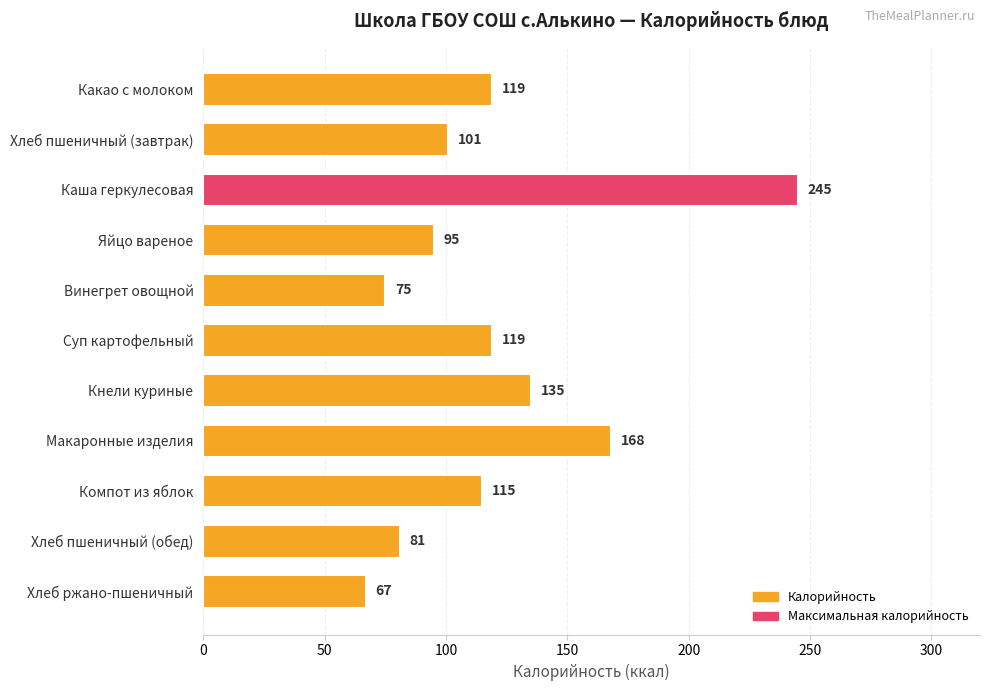

What is the average value?

120